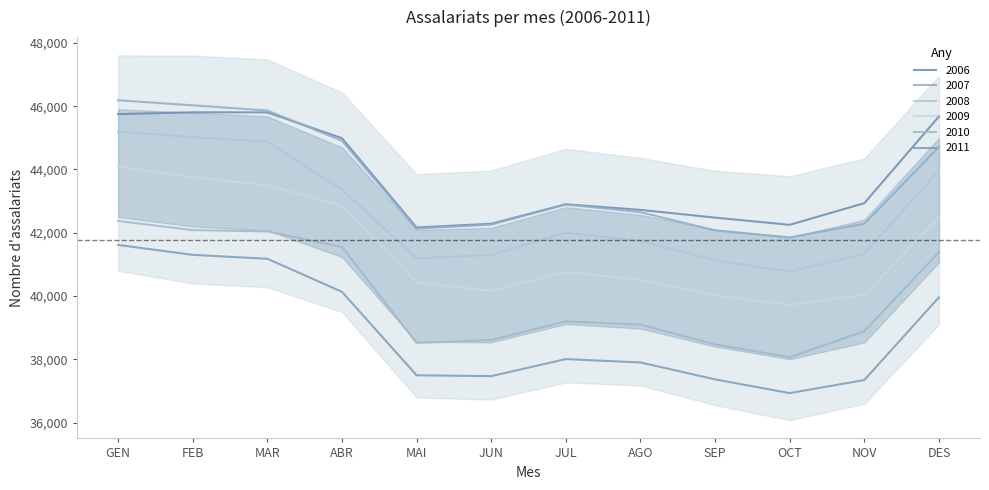

At which category is the sum across all series the highest?

GEN